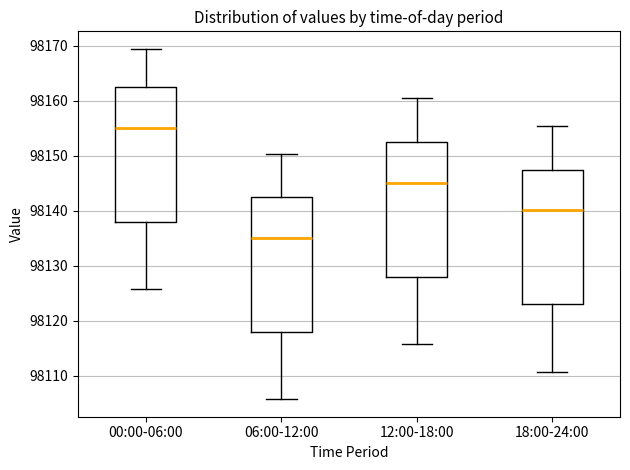

Where does the lower whisker of the box for 12:00-18:00 end on the y-axis? The values are not printed on the chart, so give them approximately, as read against the axis.

98116